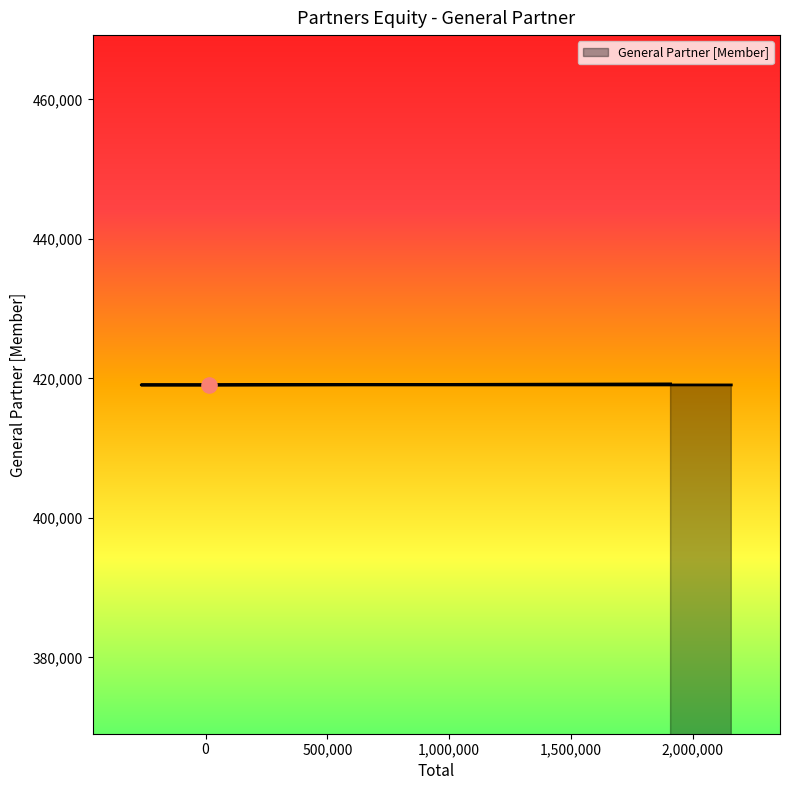

Approximately how many times larger is the value at Balance at Mar. 31, 2014 compared to Net Income?

1.0